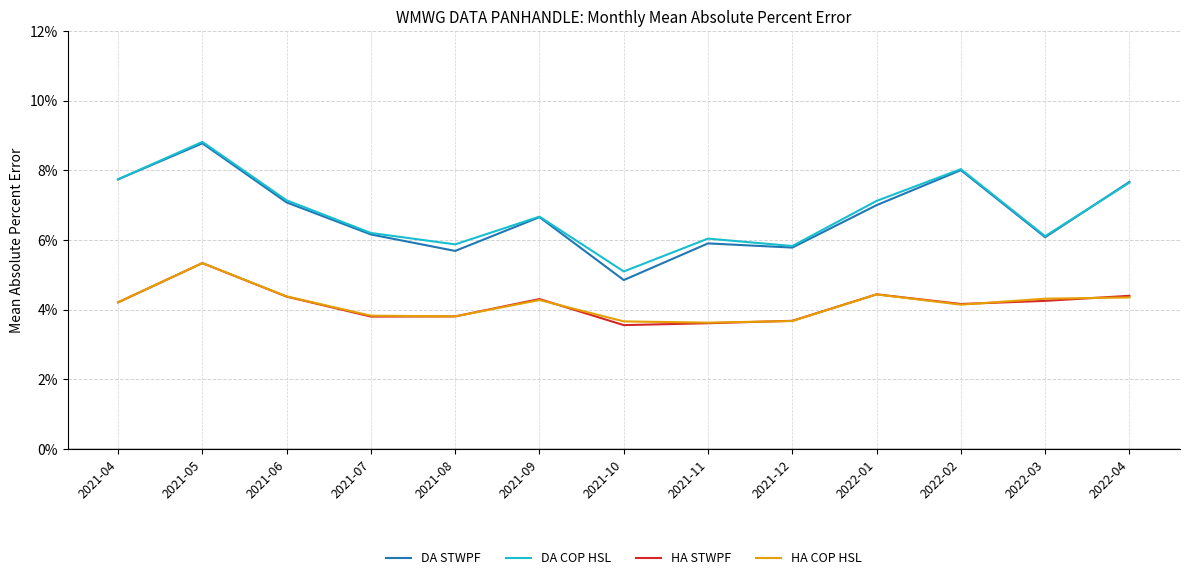

Rank the series by their maximum value, from lowest to highest.

HA STWPF, HA COP HSL, DA STWPF, DA COP HSL